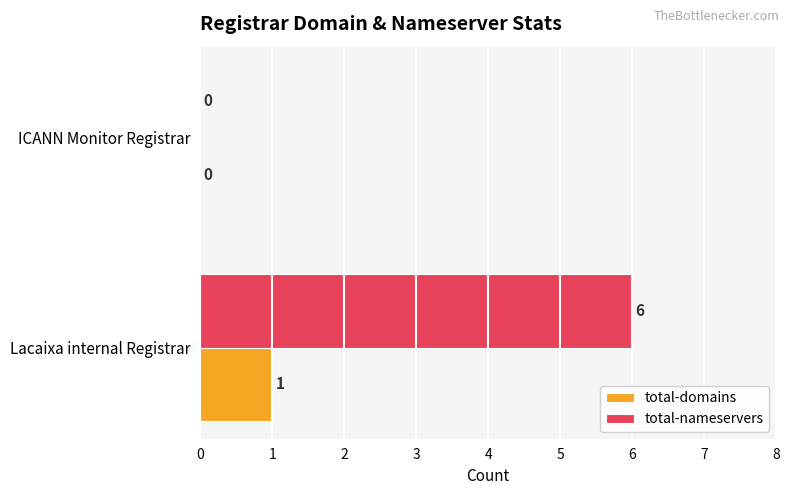

What is the total value across all series at Lacaixa internal Registrar?

7